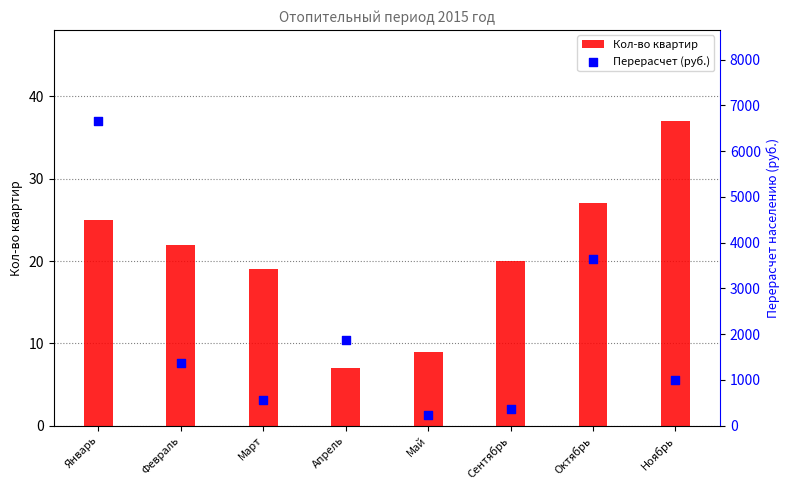

Which series contains the highest Y value?

Перерасчет (руб.)